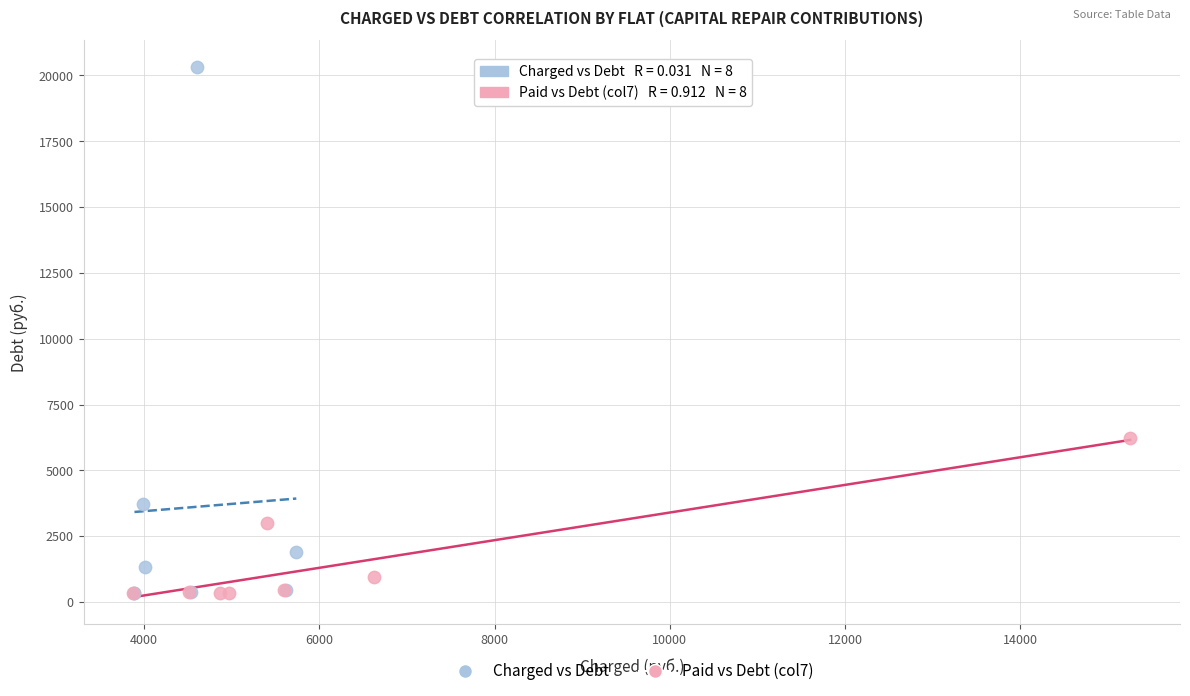

What are all the series names shown in the legend?

Charged vs Debt, Paid vs Debt (col7)